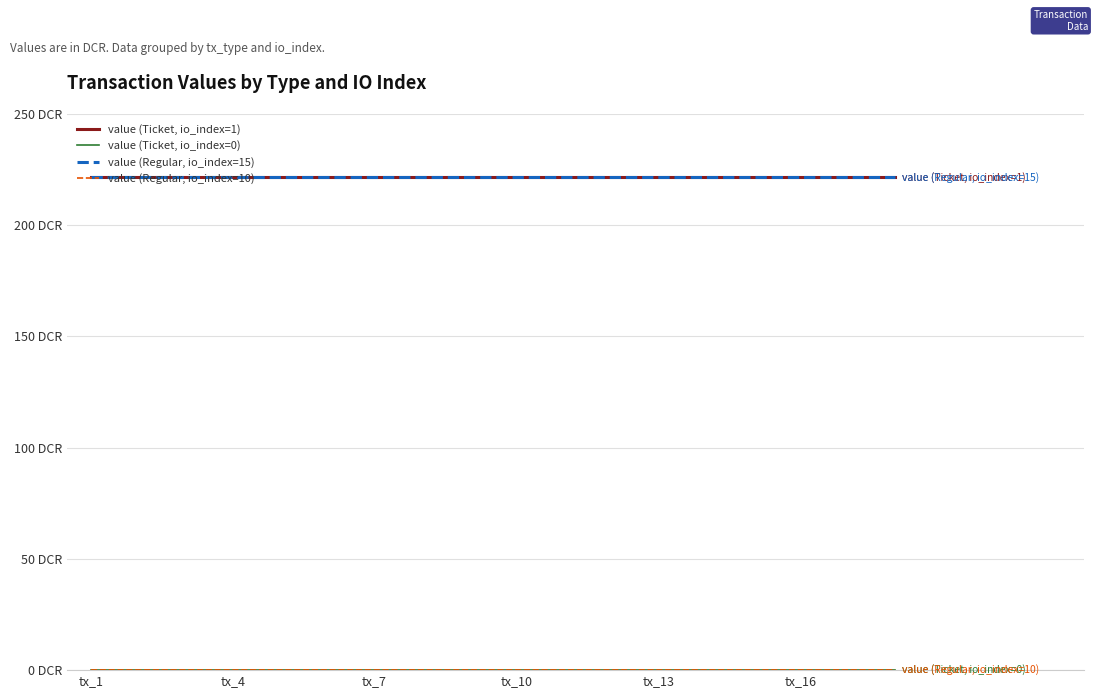

What is the label of the 1st point from the left?

tx_1